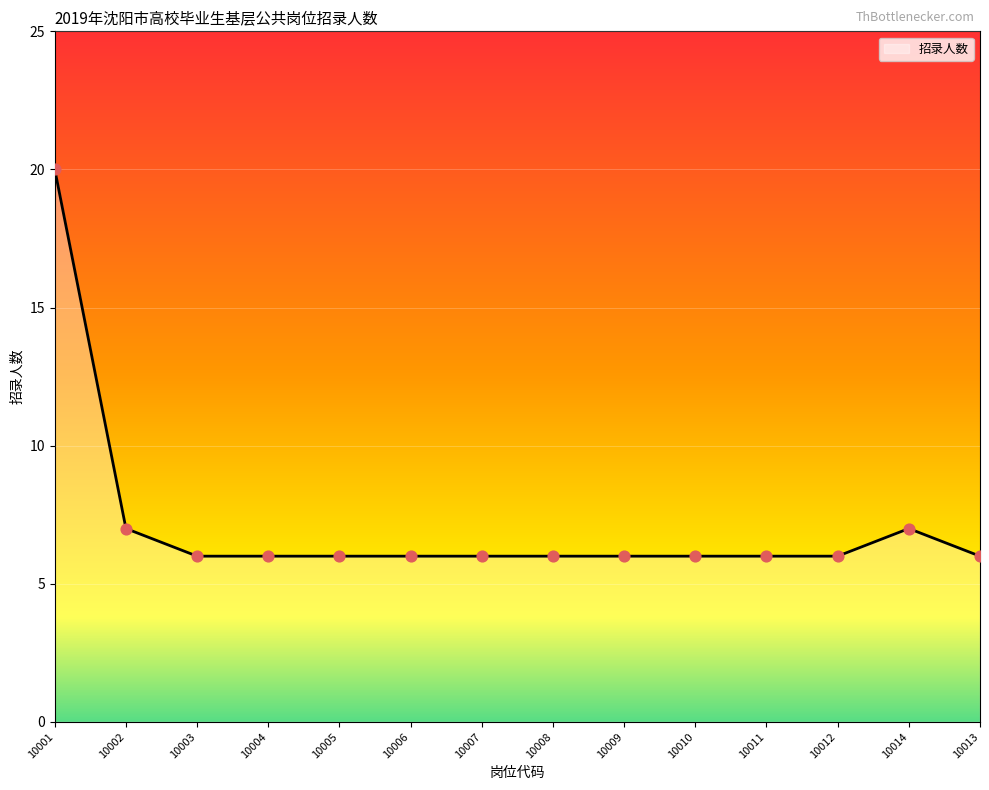

Approximately how many times larger is the value at 10006 compared to 10008?

1.0